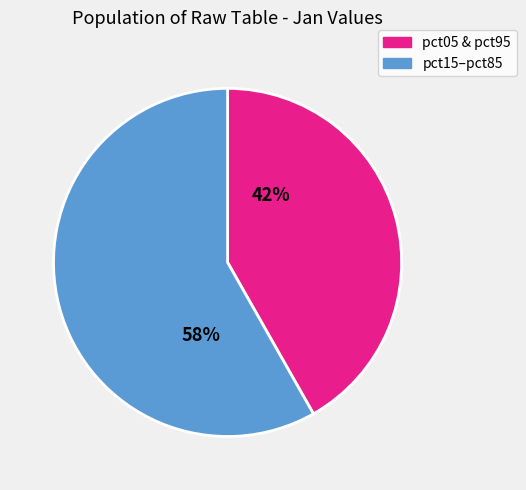

Is there any slice that represents more than half of the pie?

Yes